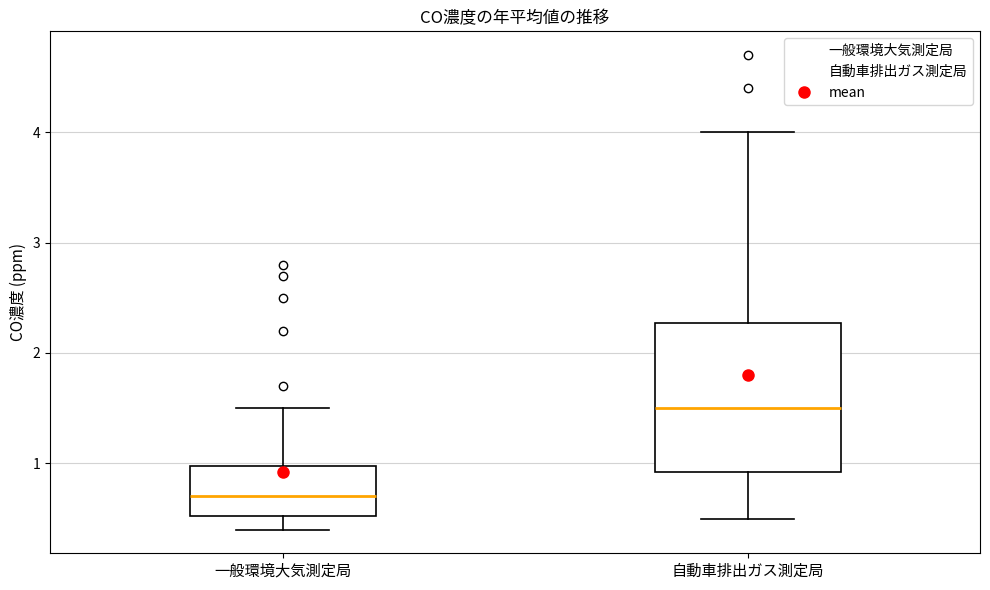

Comparing the boxes themselves (not the whiskers), which one is the tallest?

自動車排出ガス測定局